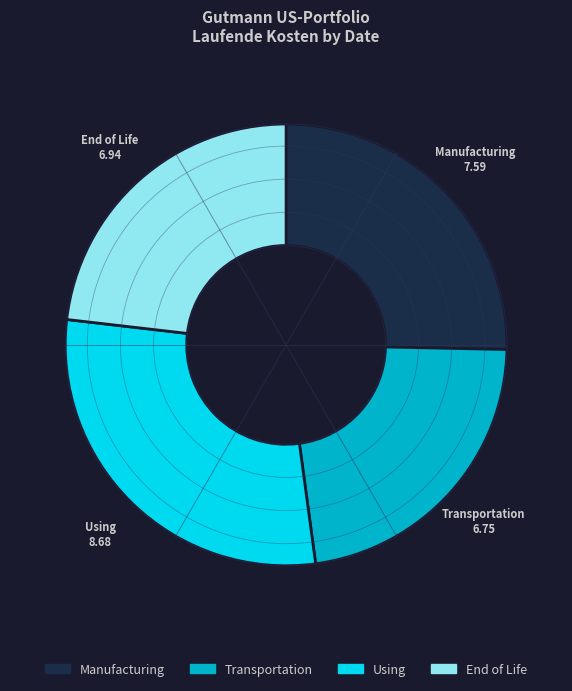

Is there any slice that represents more than half of the pie?

No